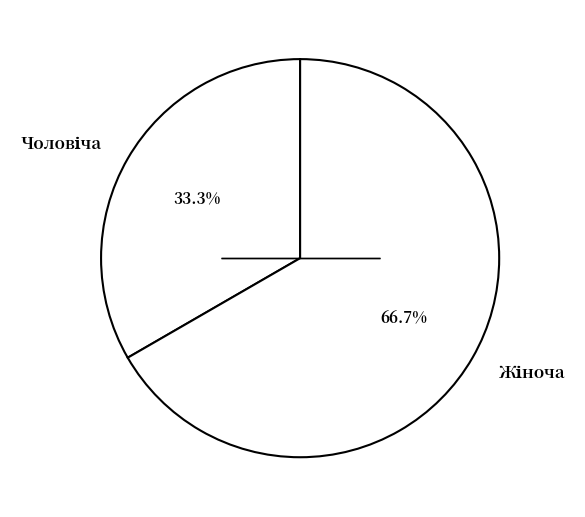

Does any single category account for the majority?

Yes